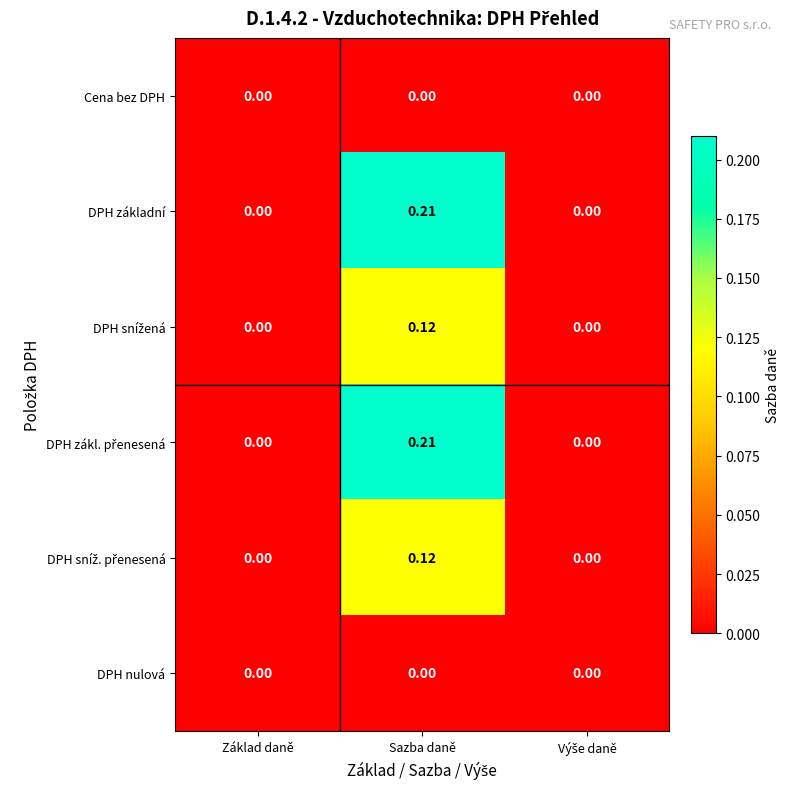

At which category is the sum across all series the highest?

Sazba daně